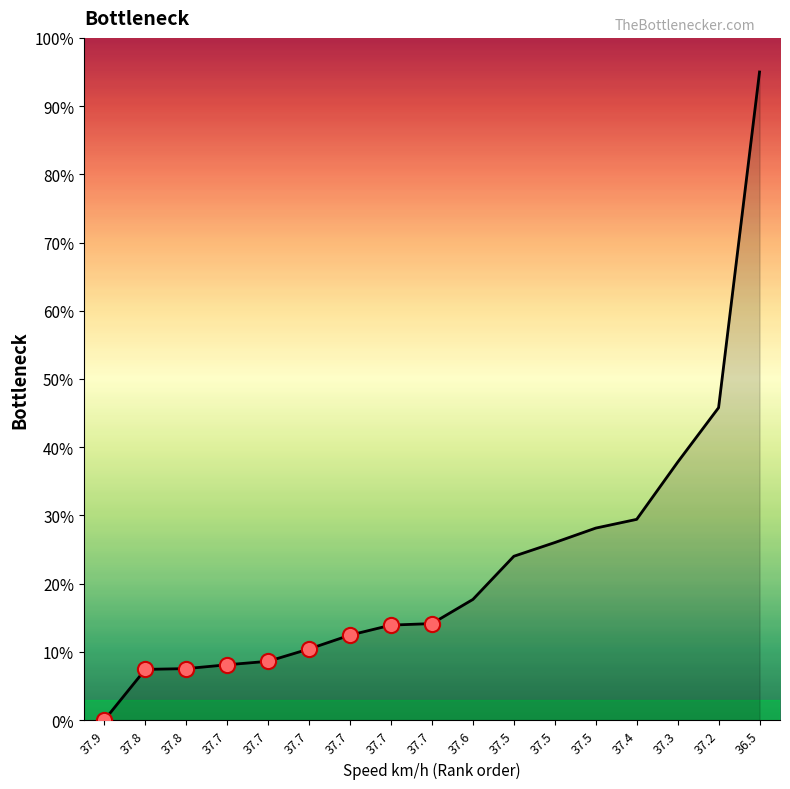

How many lines are shown in the chart?

1